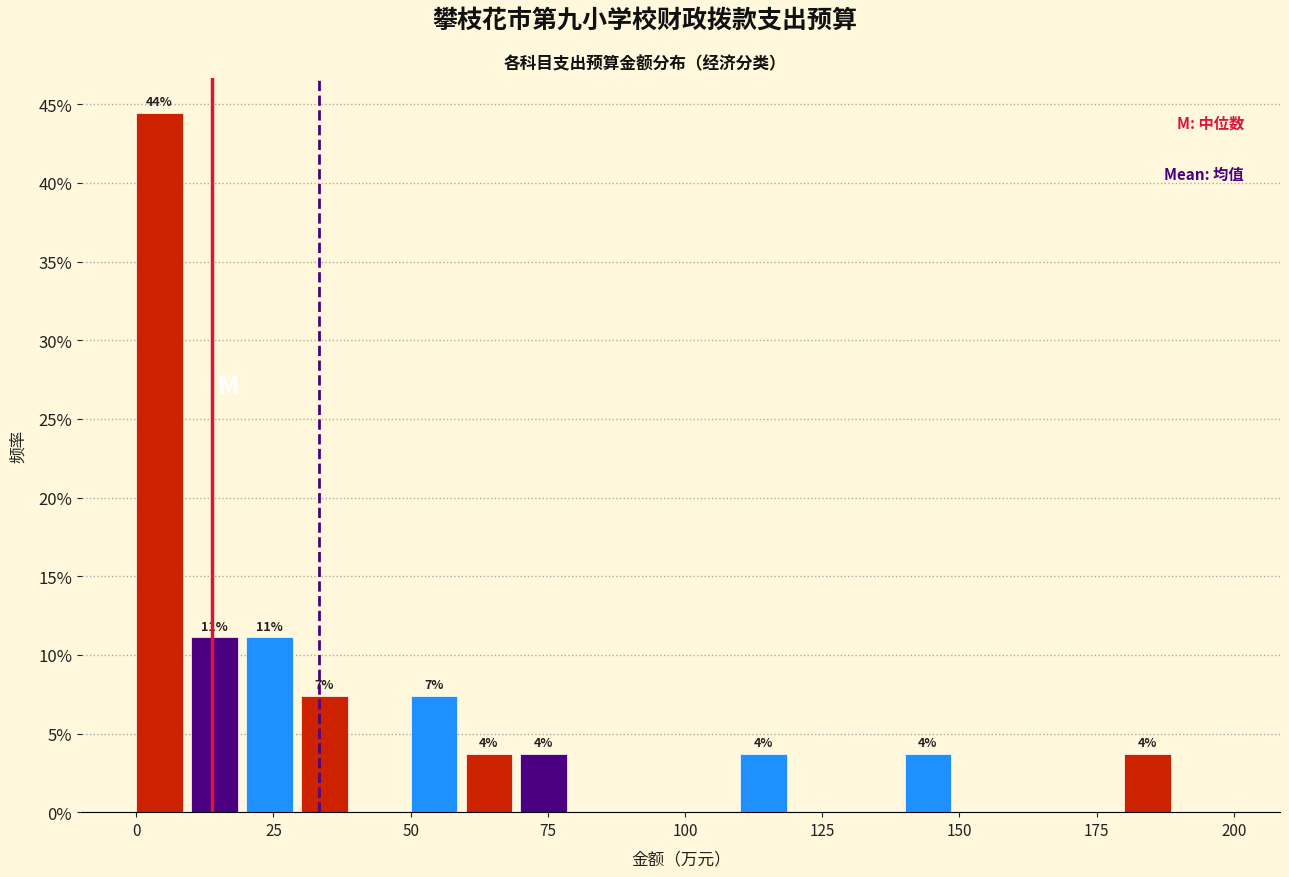

Read against the x-axis, roughly where is the centre of the tallest bar?

5